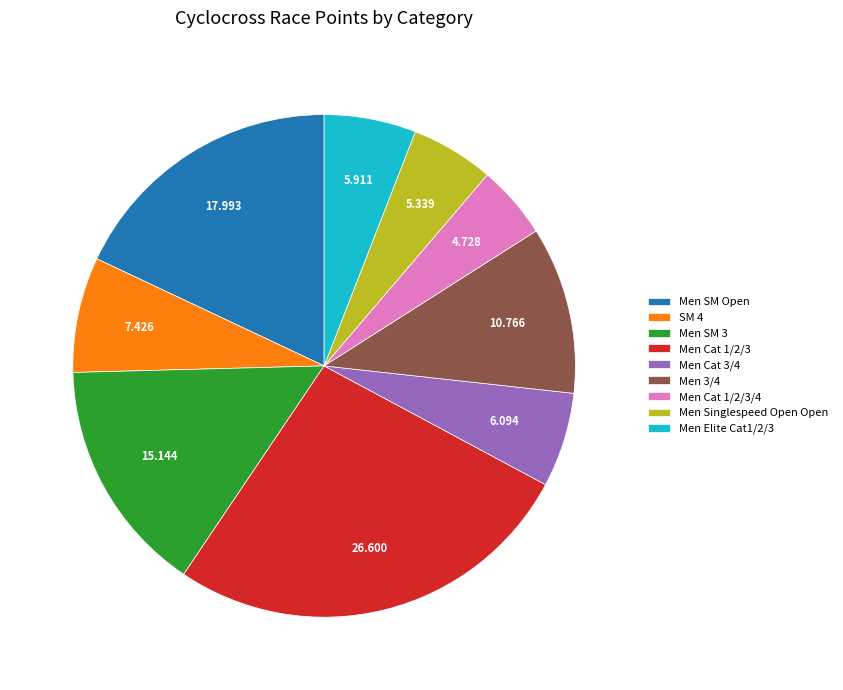

How many slices are in this pie chart?

9